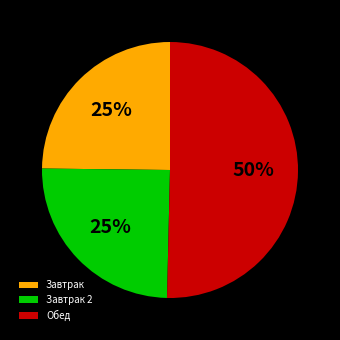

What percentage is the Завтрак slice, to the nearest percent?

25%